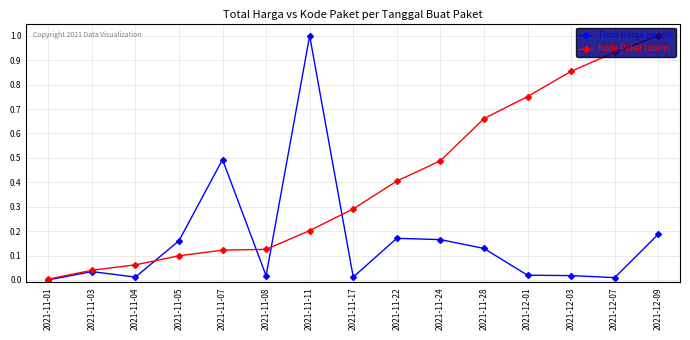

Count the number of categories in the chart.

15